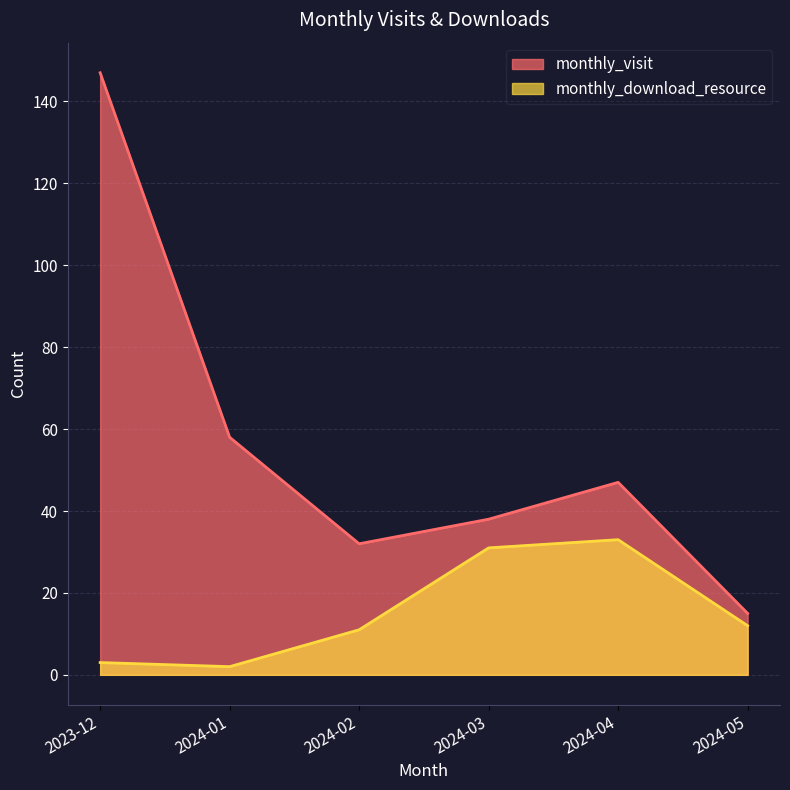

Is the value of monthly_download_resource at 2023-12 greater than the value of monthly_visit at 2024-04?

No